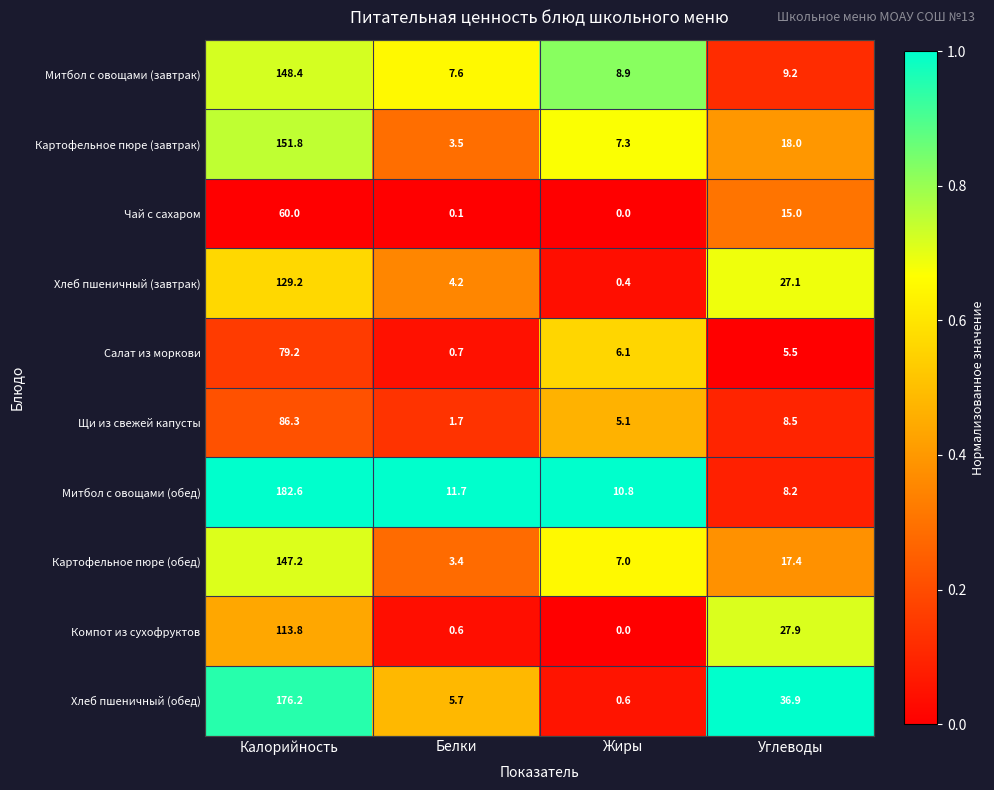

How many distinct data groups are displayed?

10